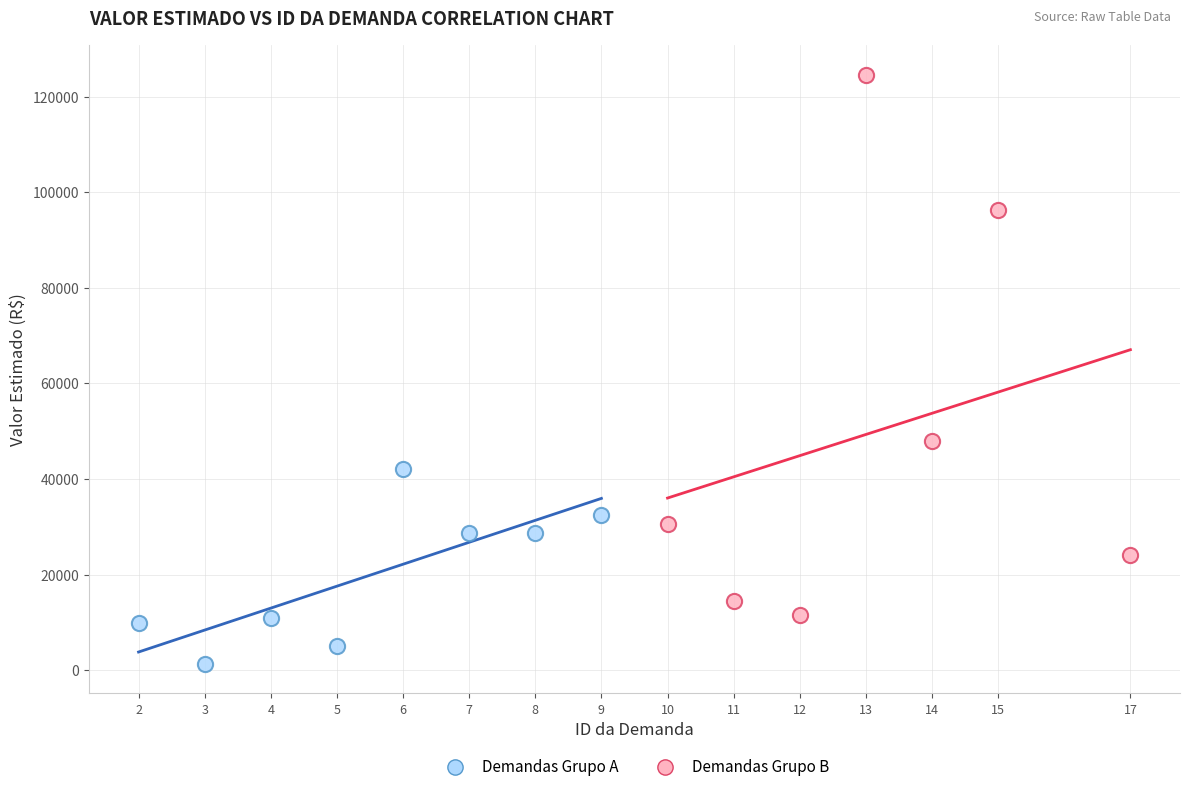

Which series reaches the minimum Y coordinate?

Demandas Grupo A